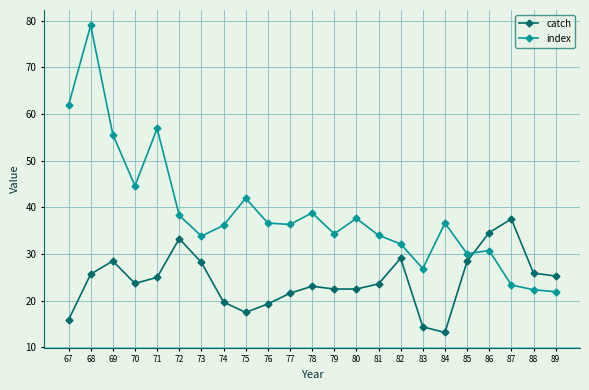

In index, how many points are lower than both neighbors (excluding endpoints)?

6